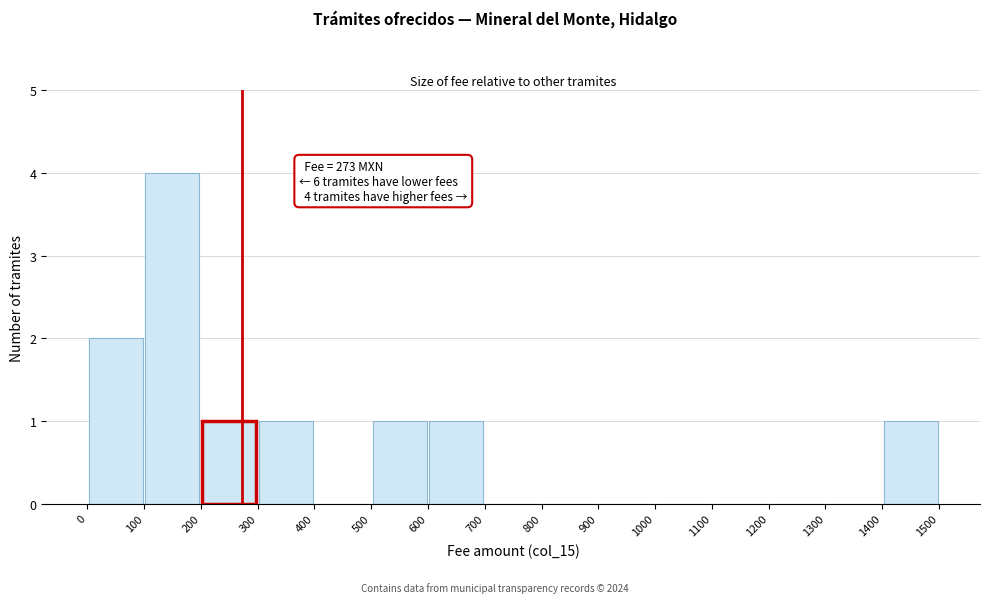

Which range on the x-axis has the tallest bar?

100 to 200